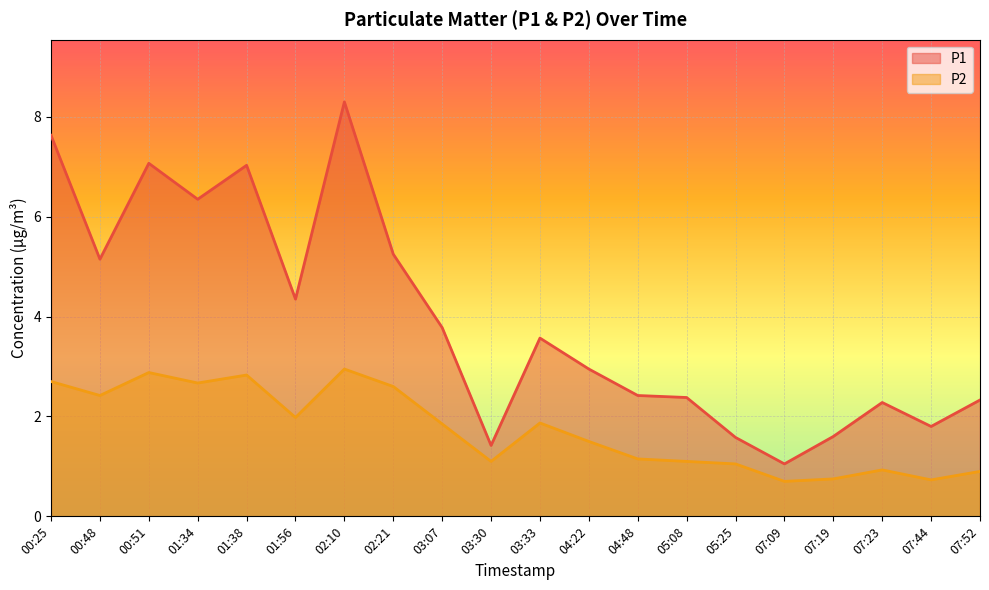

What is the spread (max minus min) of values at 07:23?

1.3